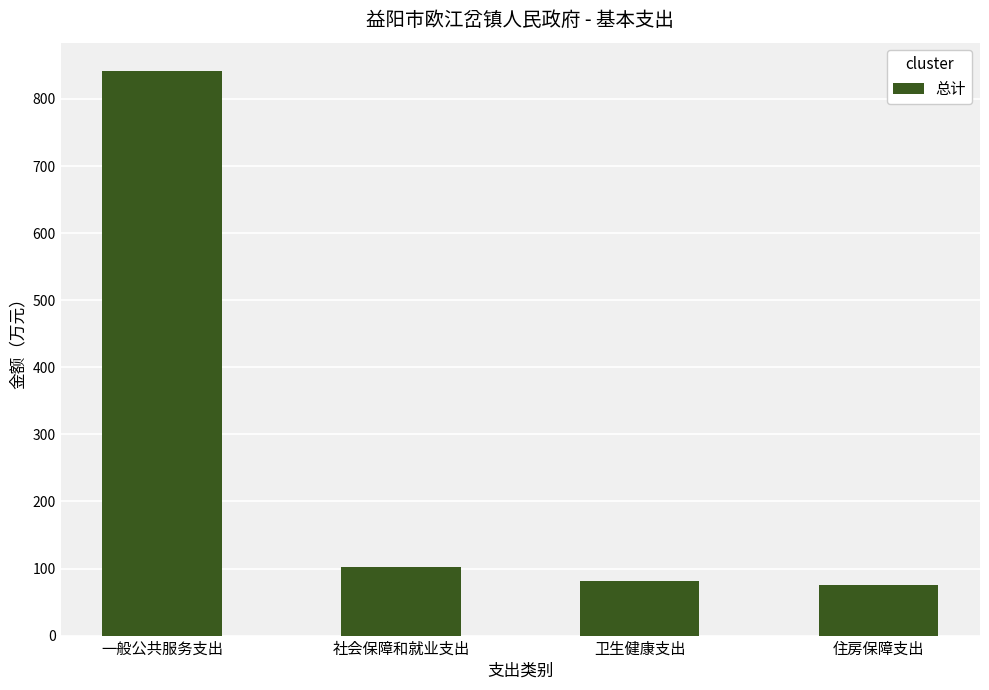

What is the greatest value displayed?

841.8